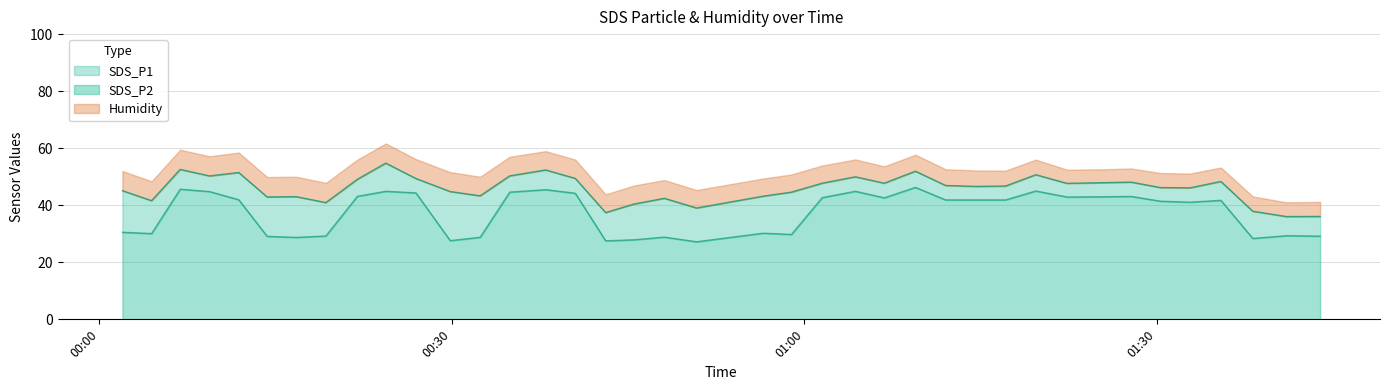

Which series has the largest total across all categories?

SDS_P1